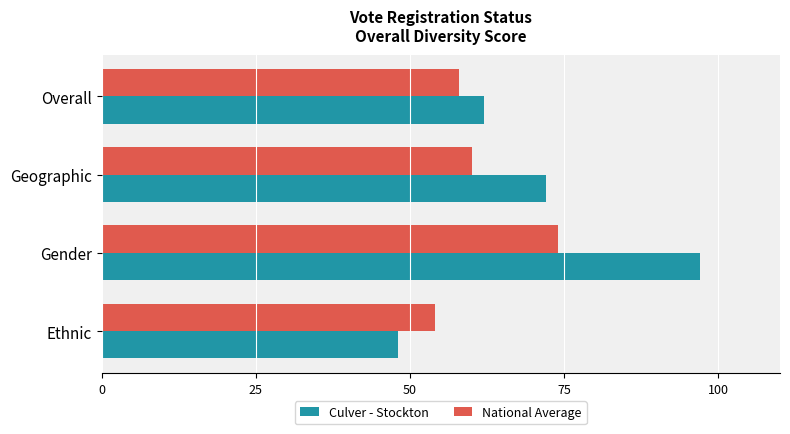

Which series changed the most between Ethnic and Gender?

Culver - Stockton